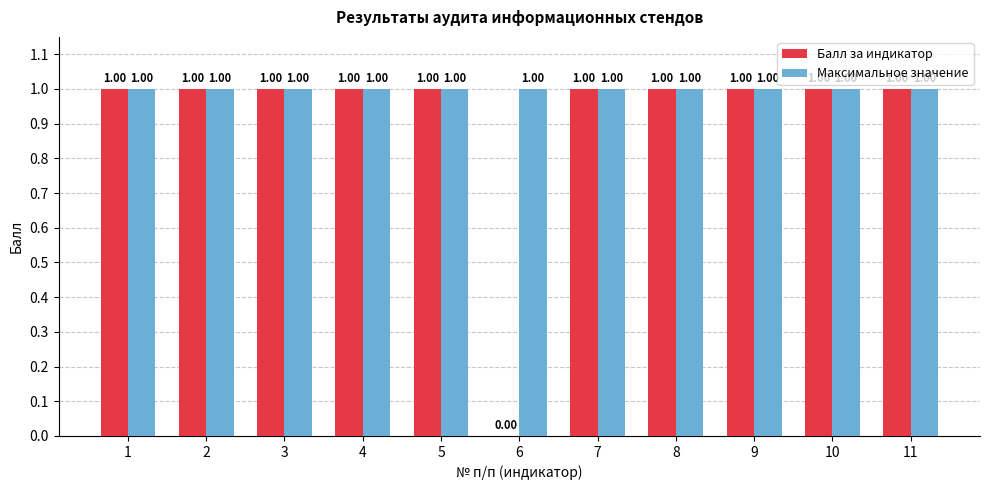

Which series has the largest total across all categories?

Максимальное значение